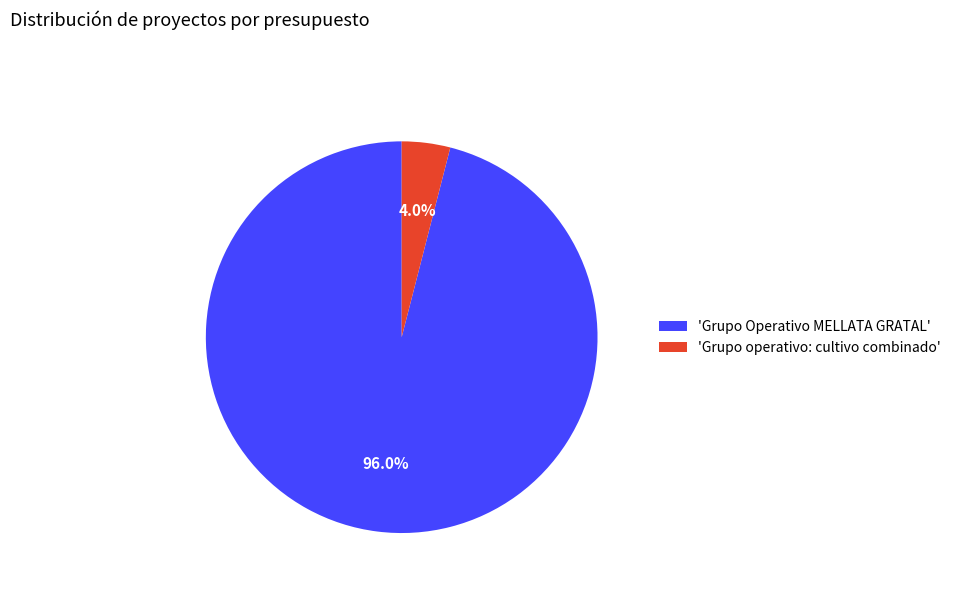

How many slices are in this pie chart?

2